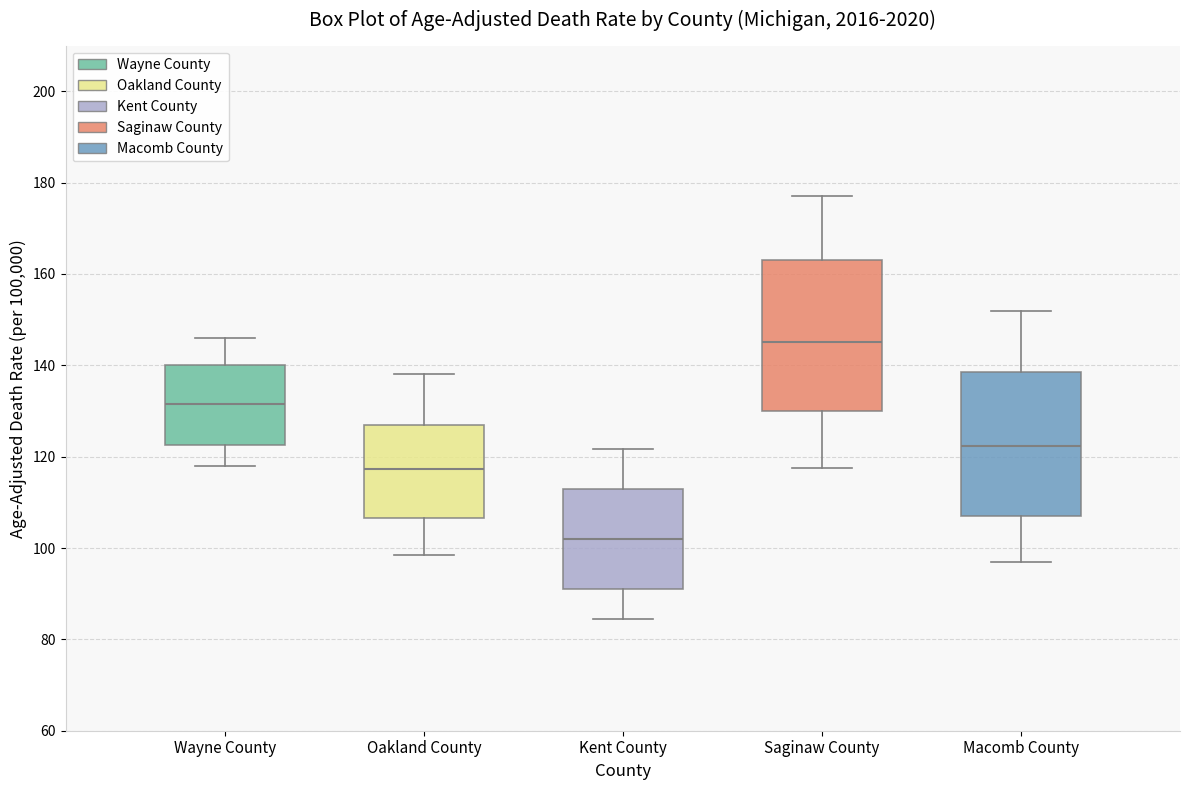

Which box's median line is the highest?

Saginaw County